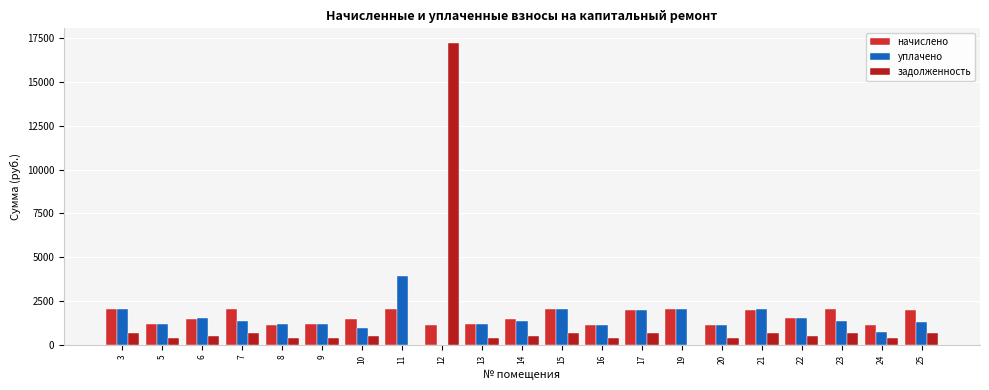

What is the difference between the maximum and minimum values in the задолженность series?

17190.6